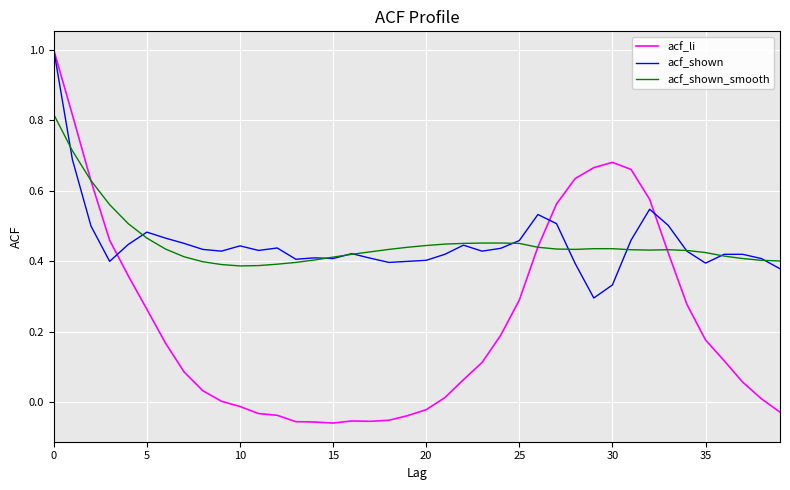

Does the chart have visible grid lines?

Yes